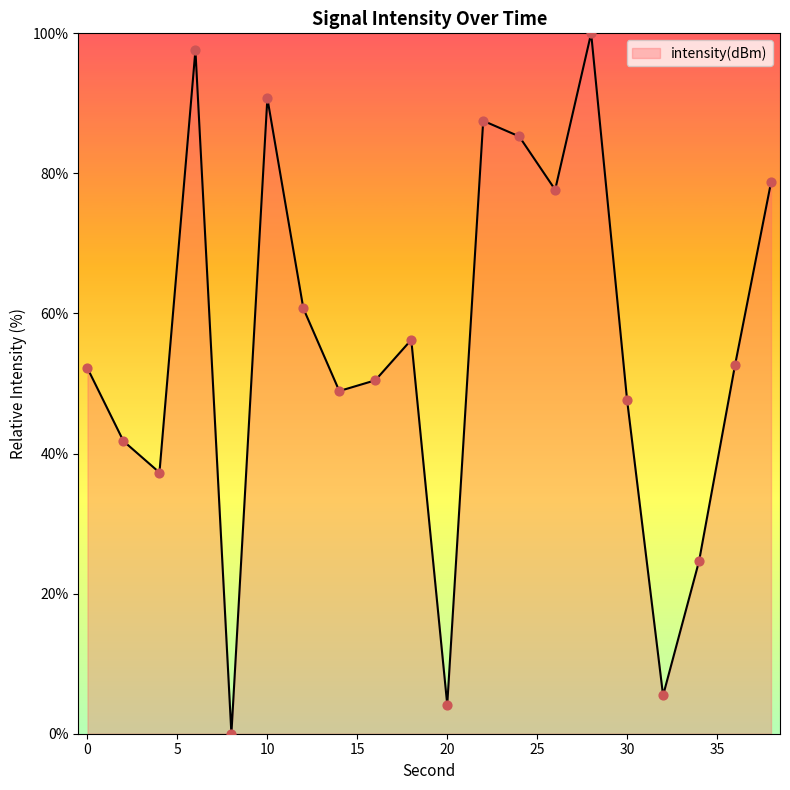

What is the greatest value displayed?

100.0